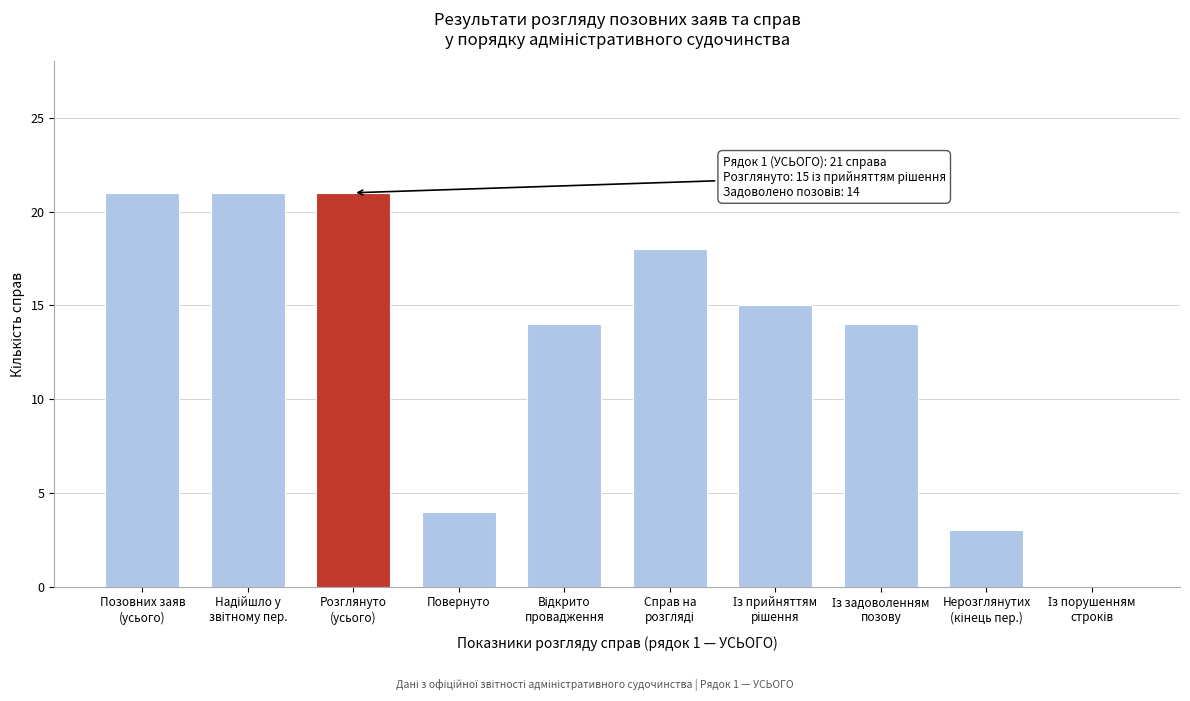

What is the sum of all values?

131